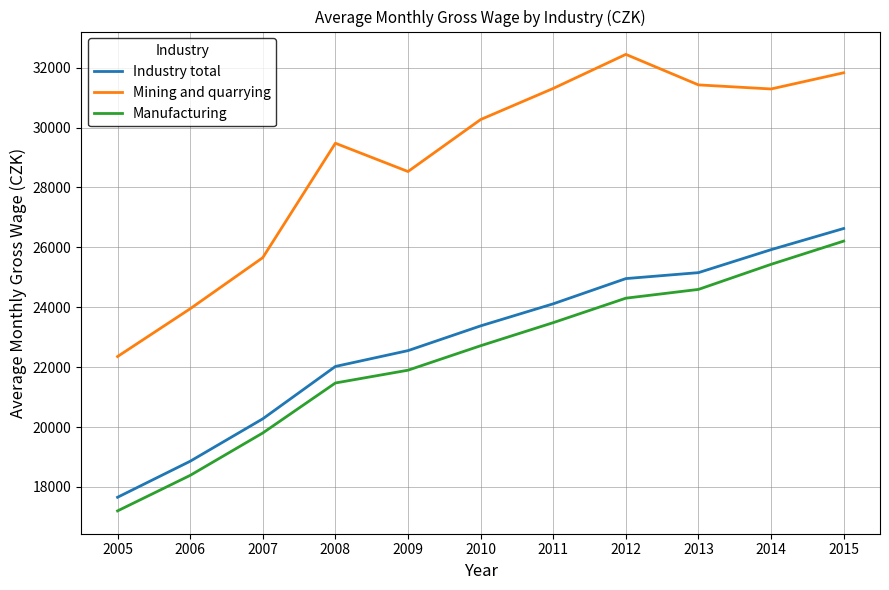

How many values in the Mining and quarrying series are below 30268?

5